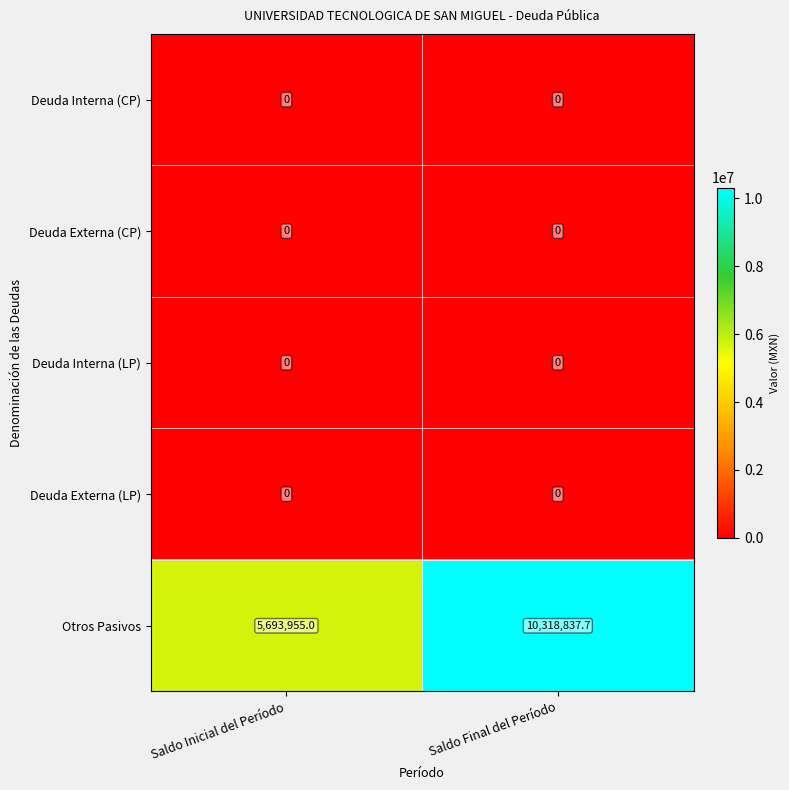

How many distinct data groups are displayed?

5